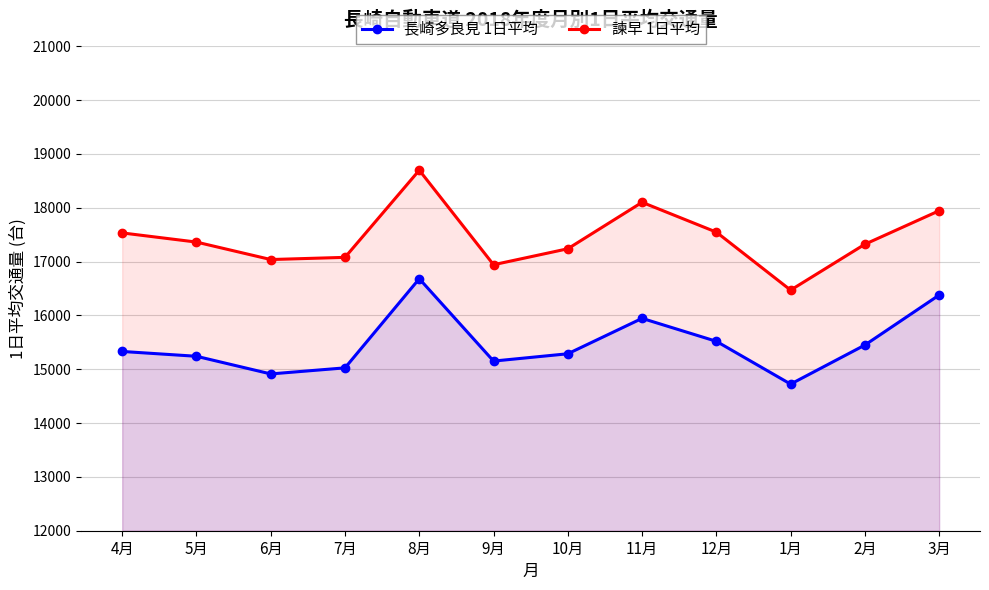

True or false: 諫早 1日平均 and 長崎多良見 1日平均 cross at least once.

False